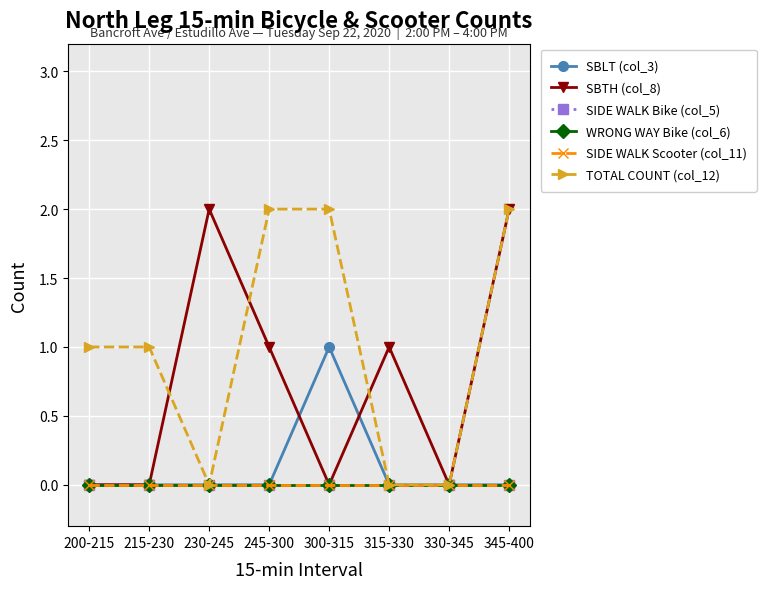

Which series changed the most between 330-345 and 345-400?

SBTH (col_8)